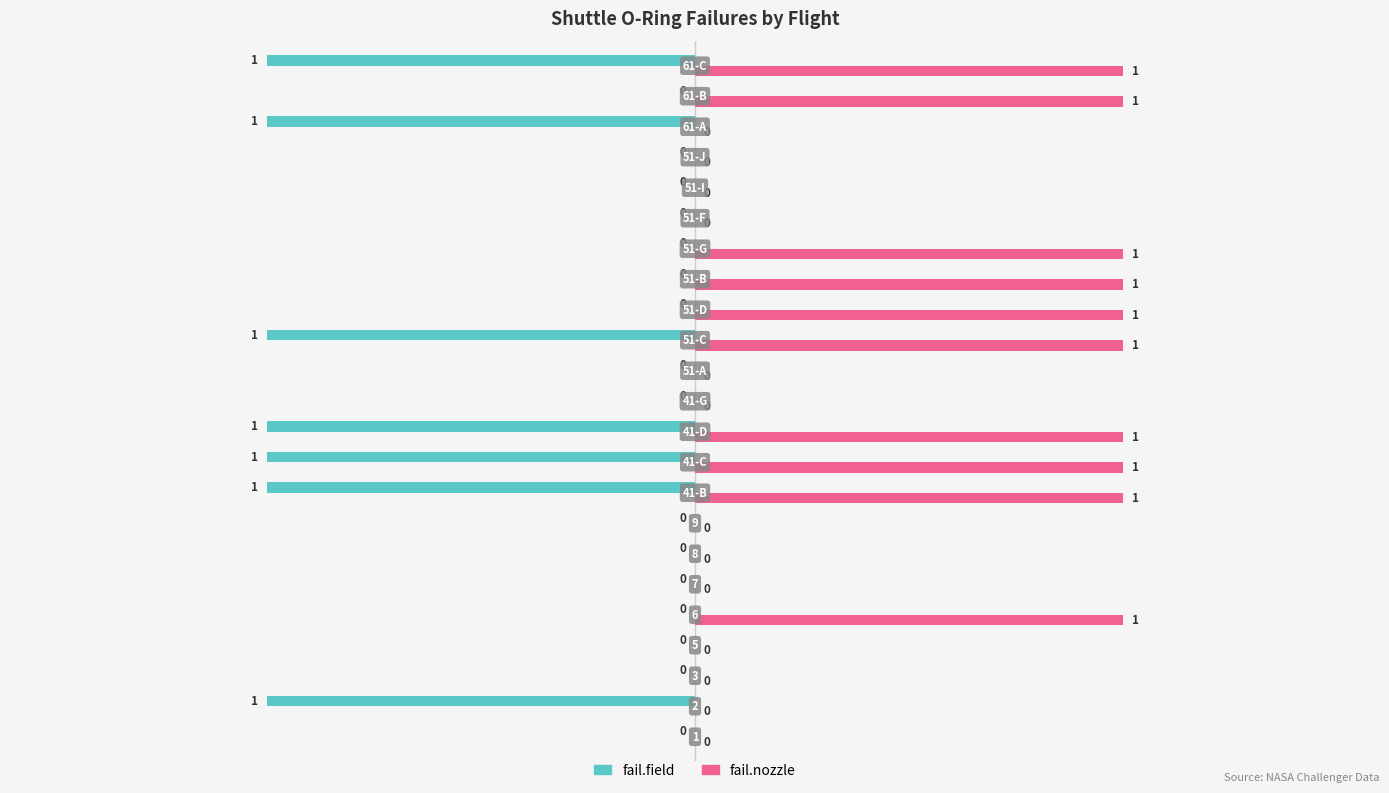

Which series has the largest total across all categories?

fail.nozzle